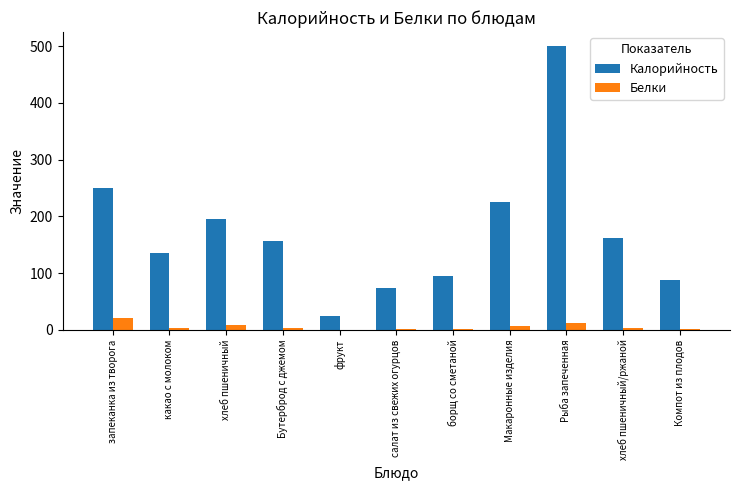

At which label is Калорийность closest to 262?

запеканка из творога